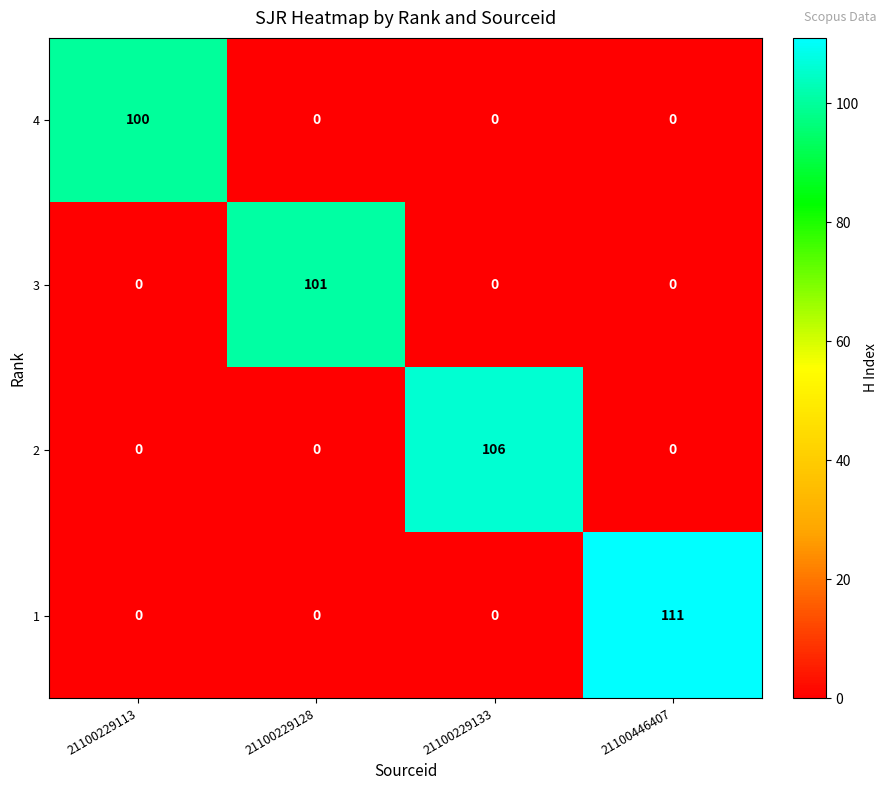

Reading left to right, what are all the values shown in this chart?

4: 100	0	0	0
3: 0	101	0	0
2: 0	0	106	0
1: 0	0	0	111